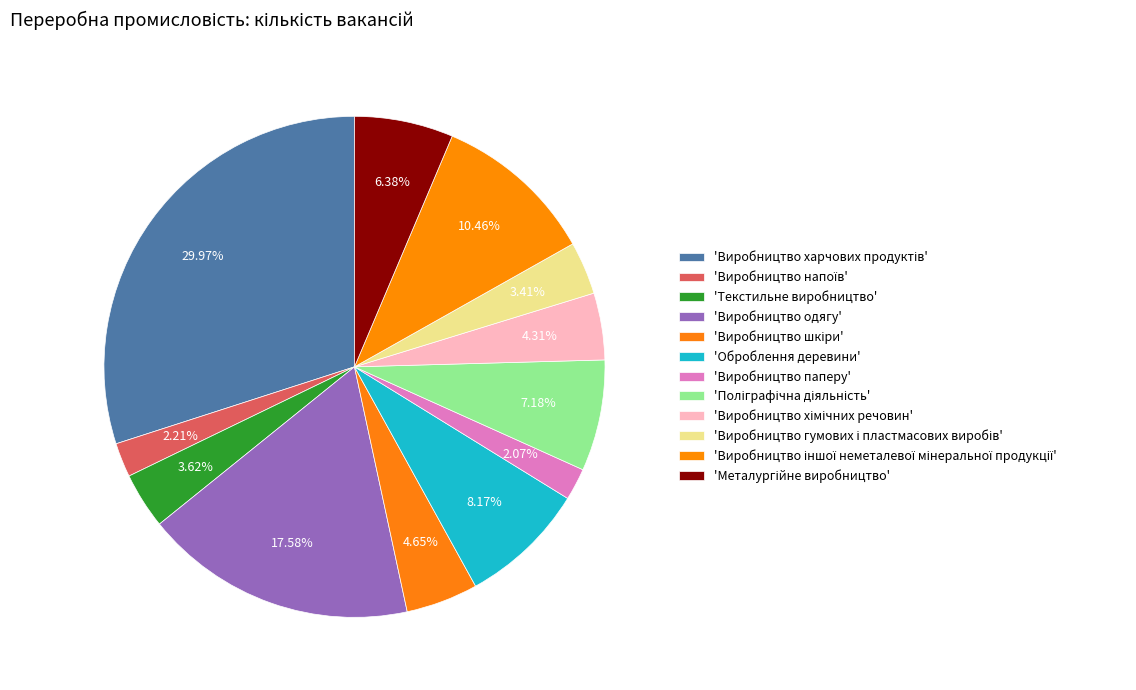

How many segments does this pie chart have?

12